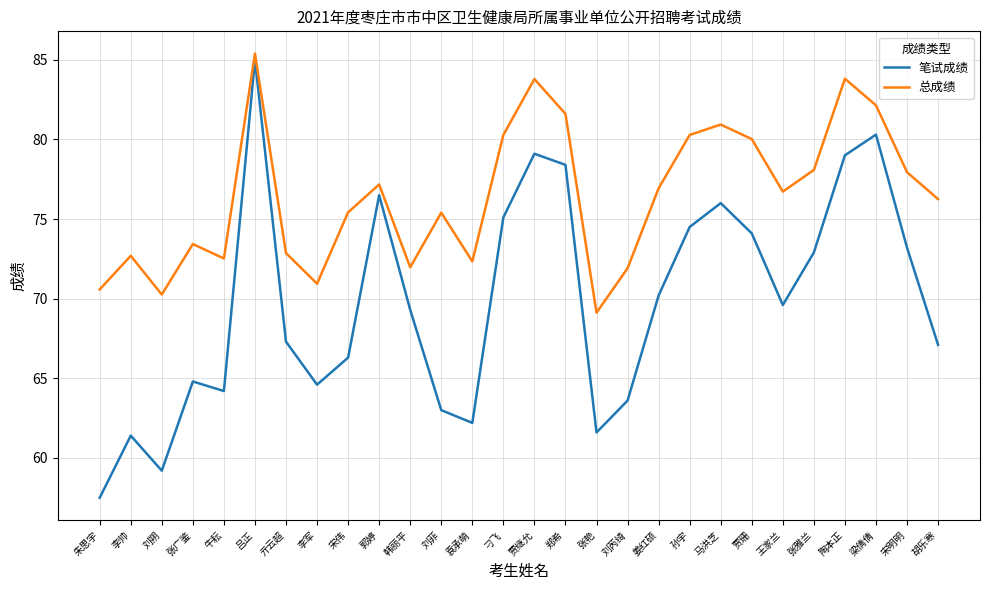

Which series has the largest total across all categories?

总成绩